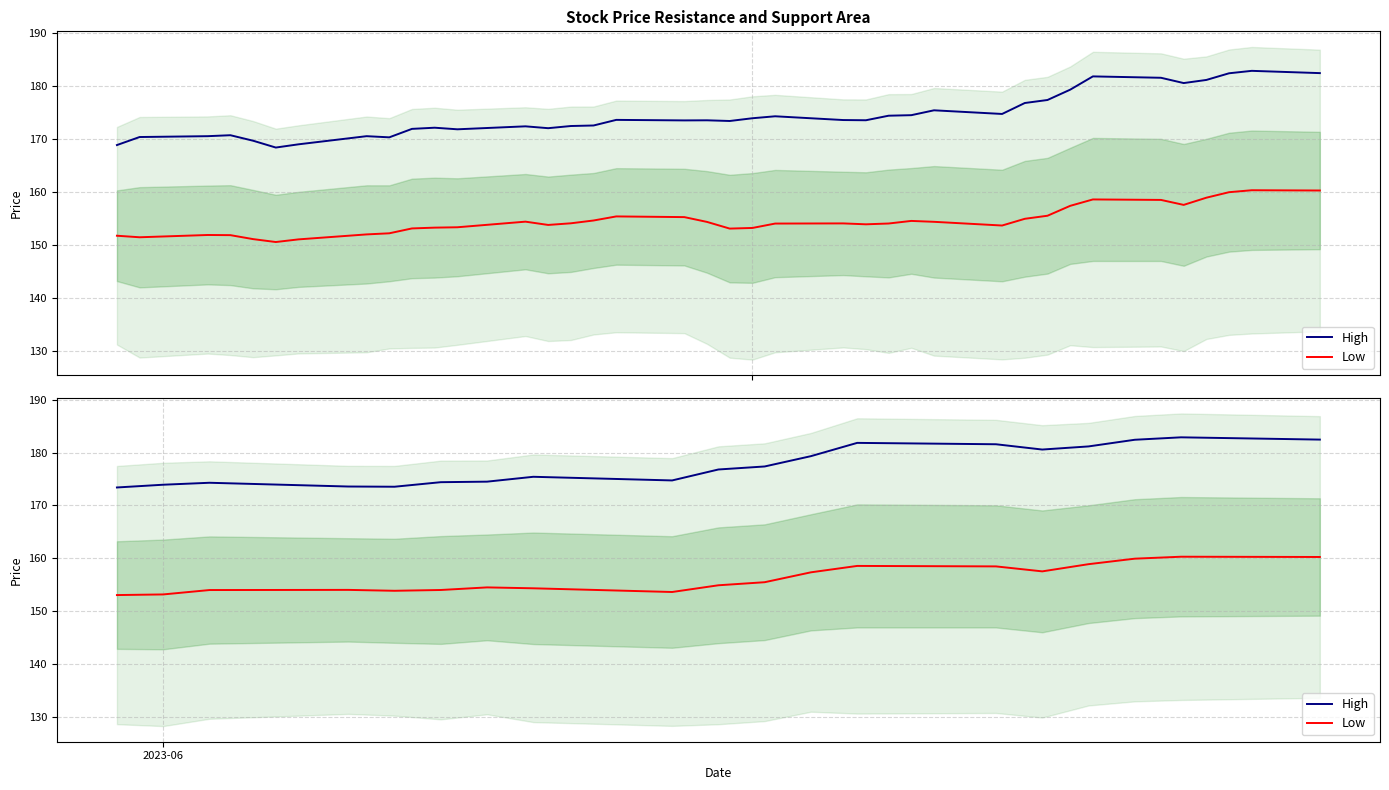

List the series in order of their overall mean, highest first.

High, Low